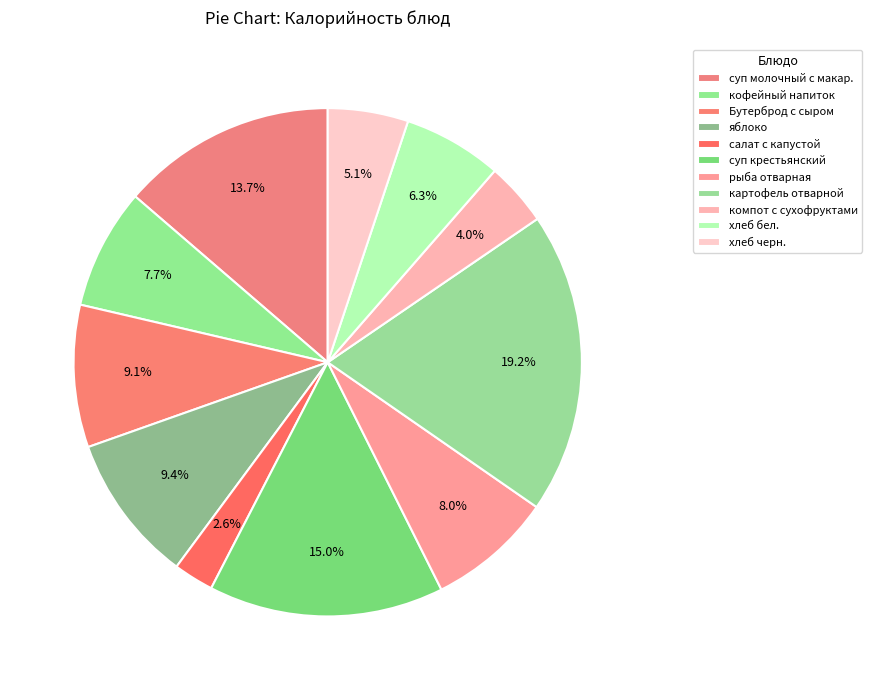

Which slice is the smallest?

салат с капустой